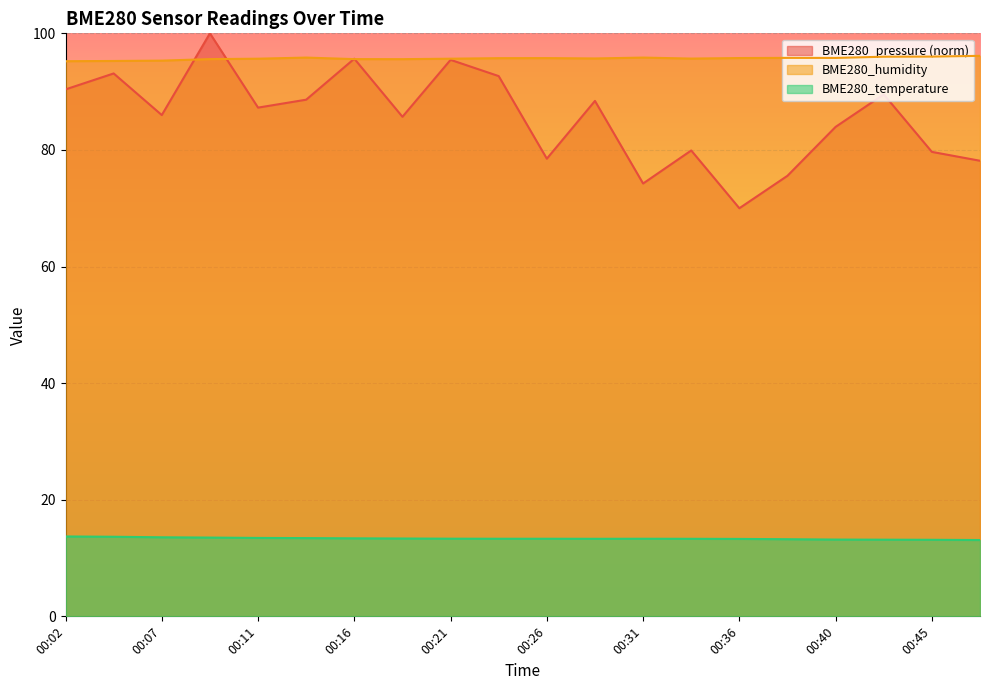

Which series has the widest spread of values?

BME280_pressure (norm)